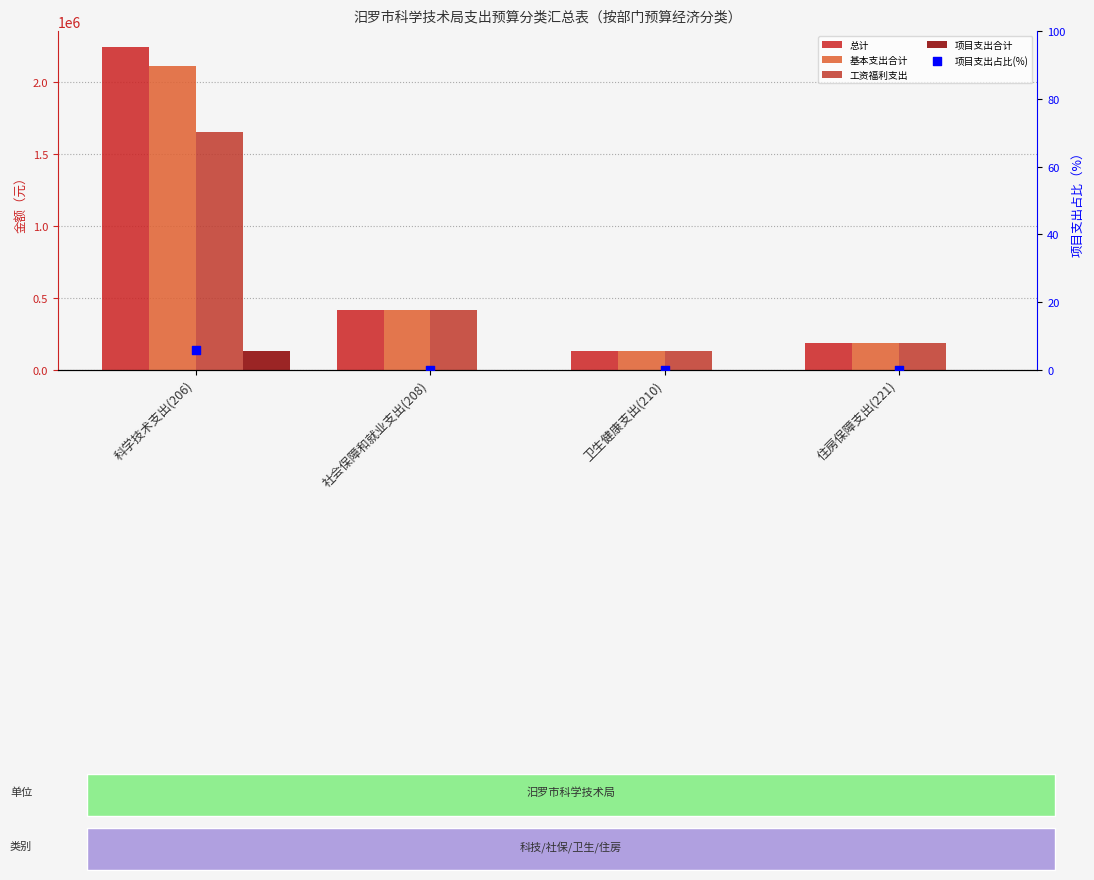

Which series has the largest total across all categories?

总计